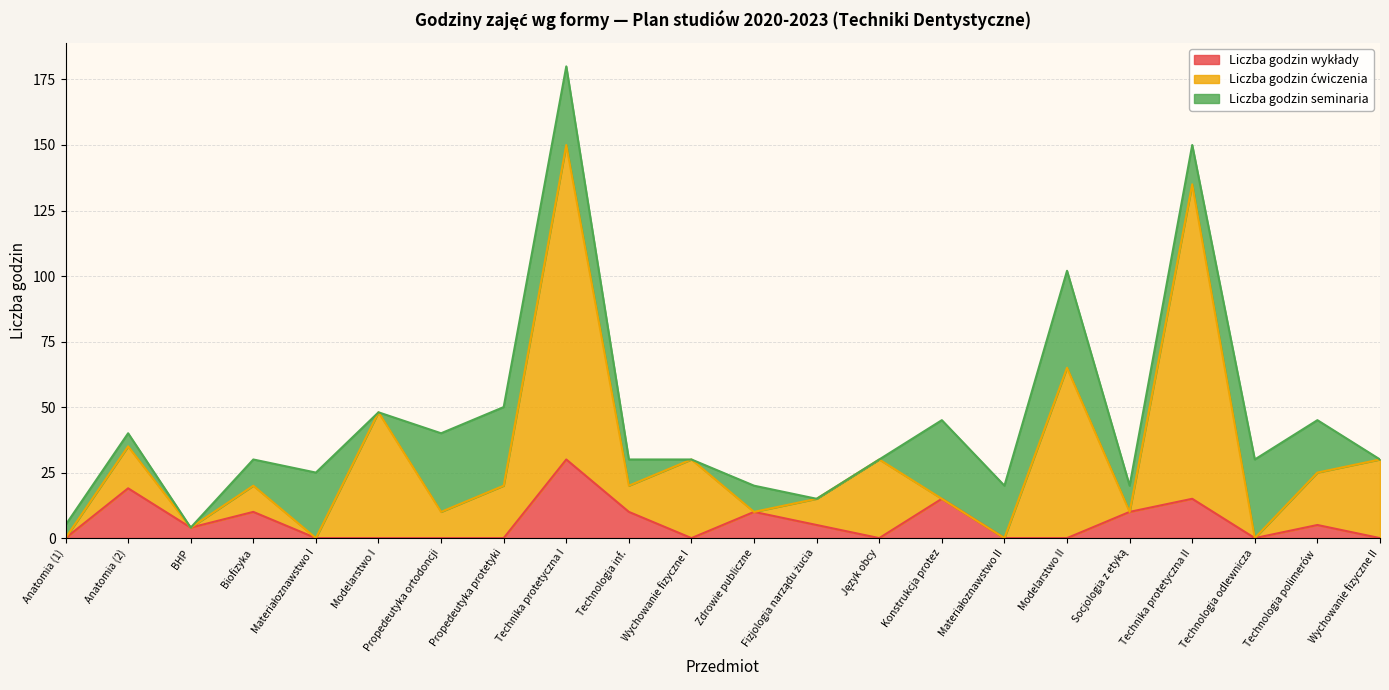

Is it true that Liczba godzin ćwiczenia equals 16 at Modelarstwo II?

False